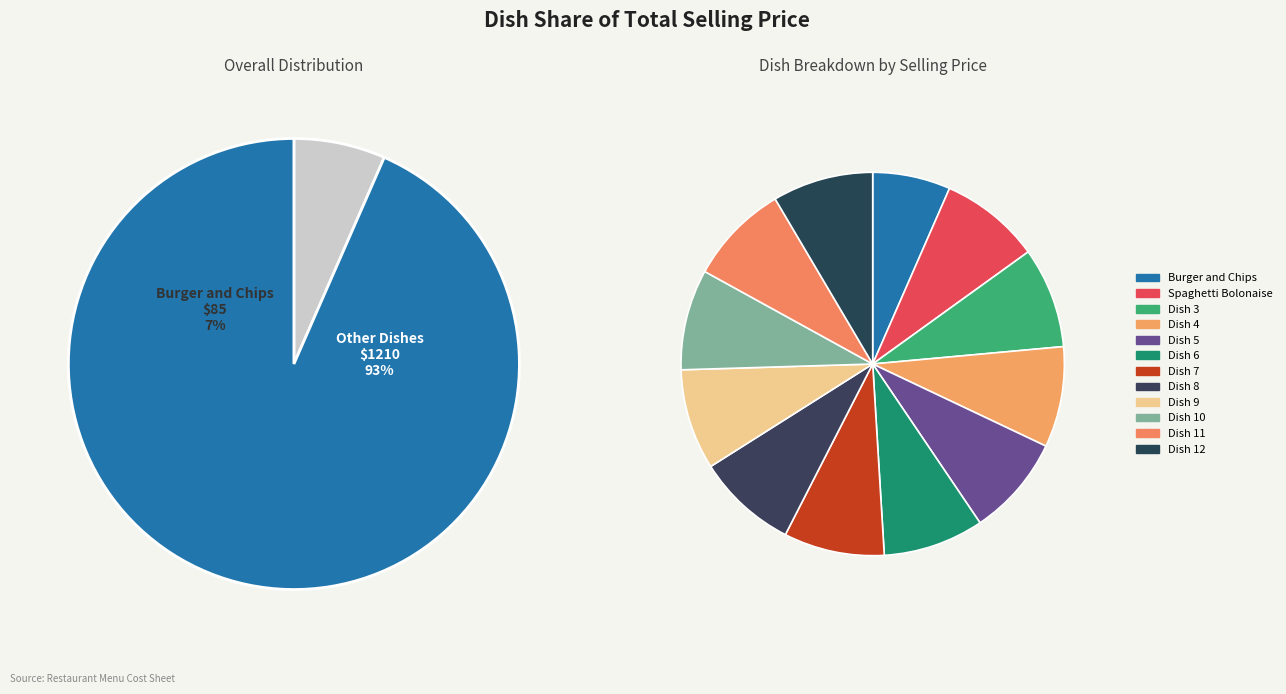

Is it true that Spaghetti Bolonaise is 8% of the pie?

True